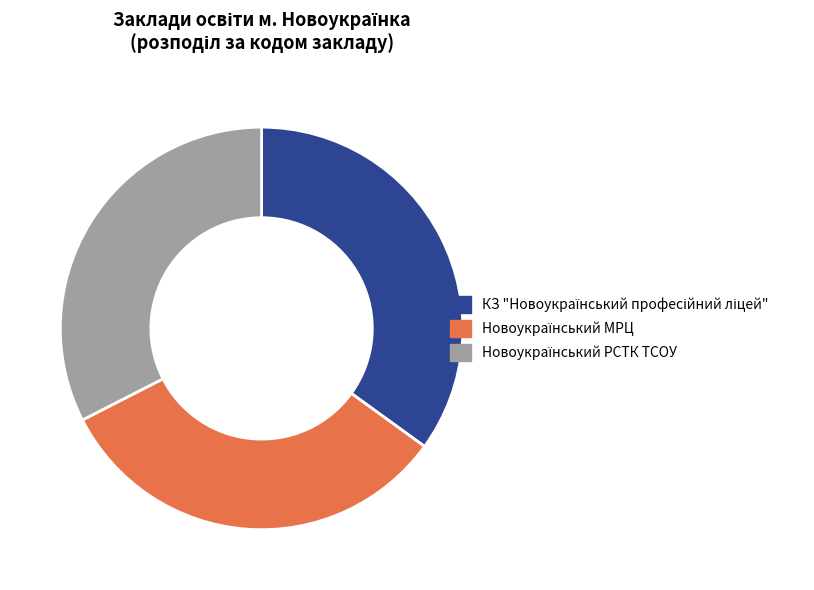

Does any single category account for the majority?

No